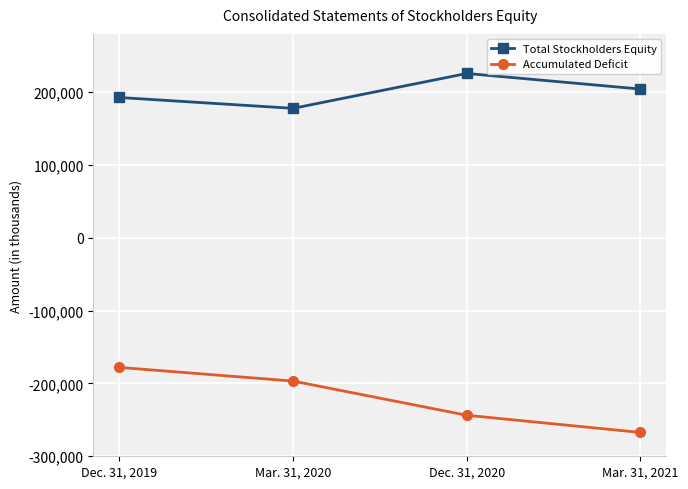

True or false: Accumulated Deficit and Total Stockholders Equity cross at least once.

False